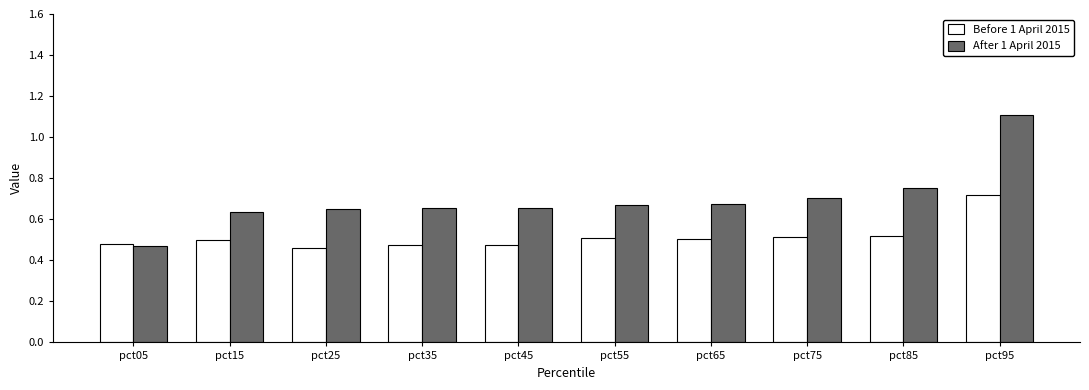

Are the bars grouped side by side (vs. stacked)?

Yes